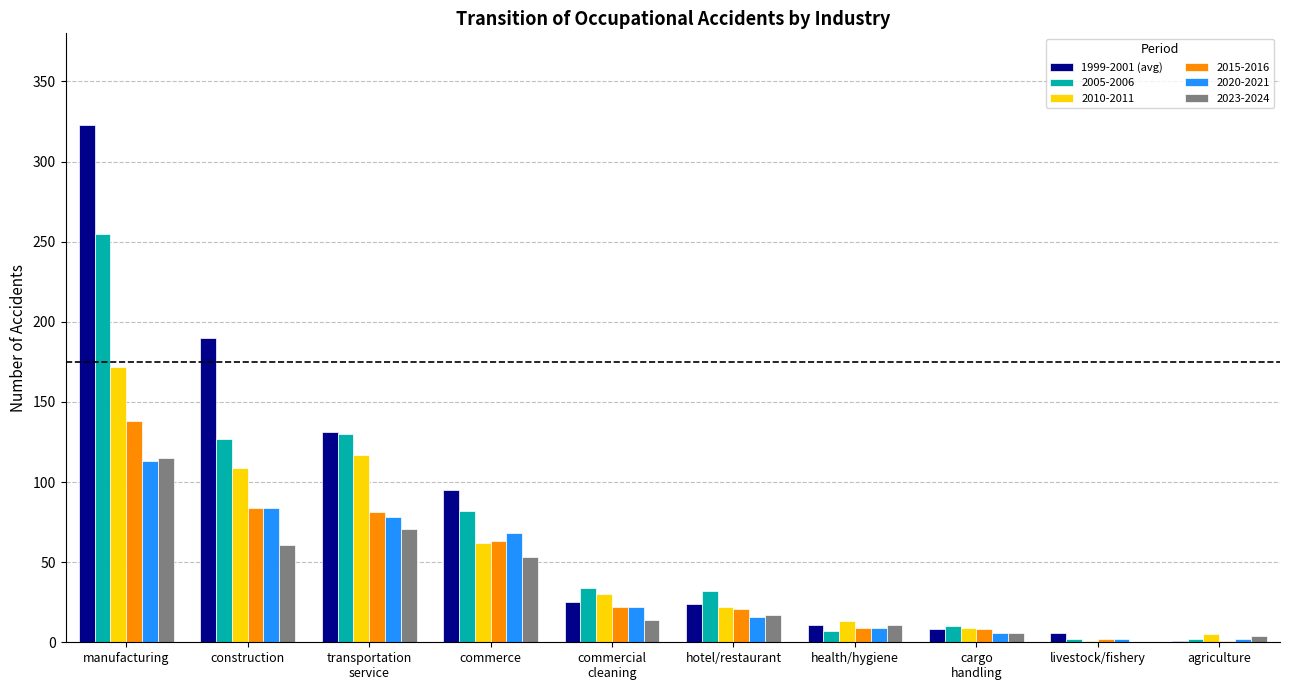

Where is 2020-2021 nearest to the value 57?

commerce